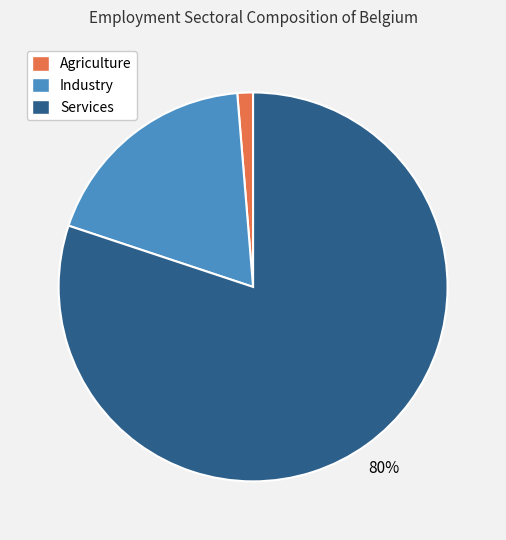

Is the sum of Services and Agriculture greater than half?

Yes